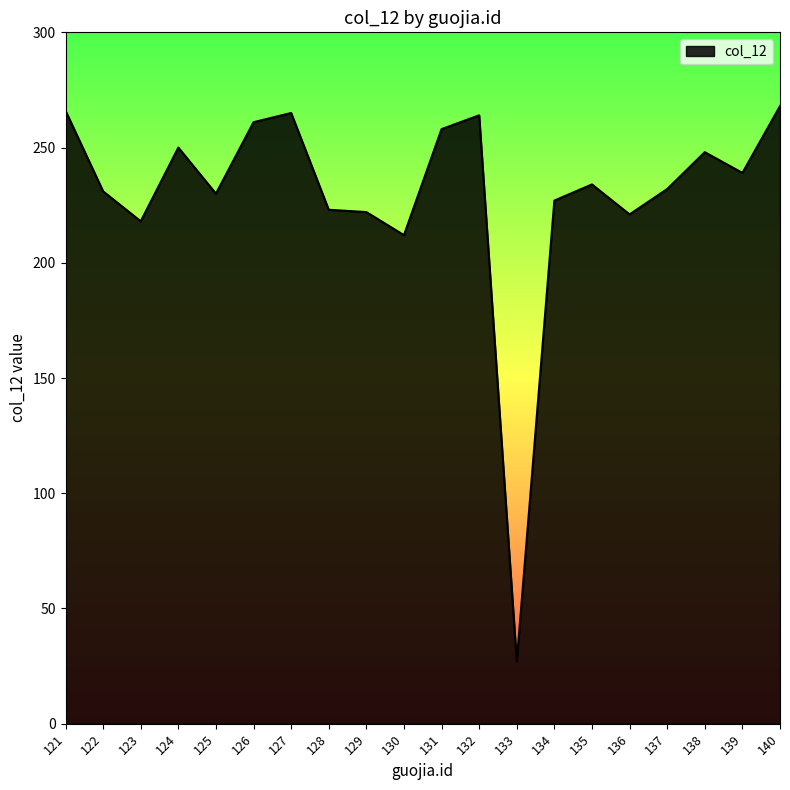

What is the difference between the maximum and minimum values?

241